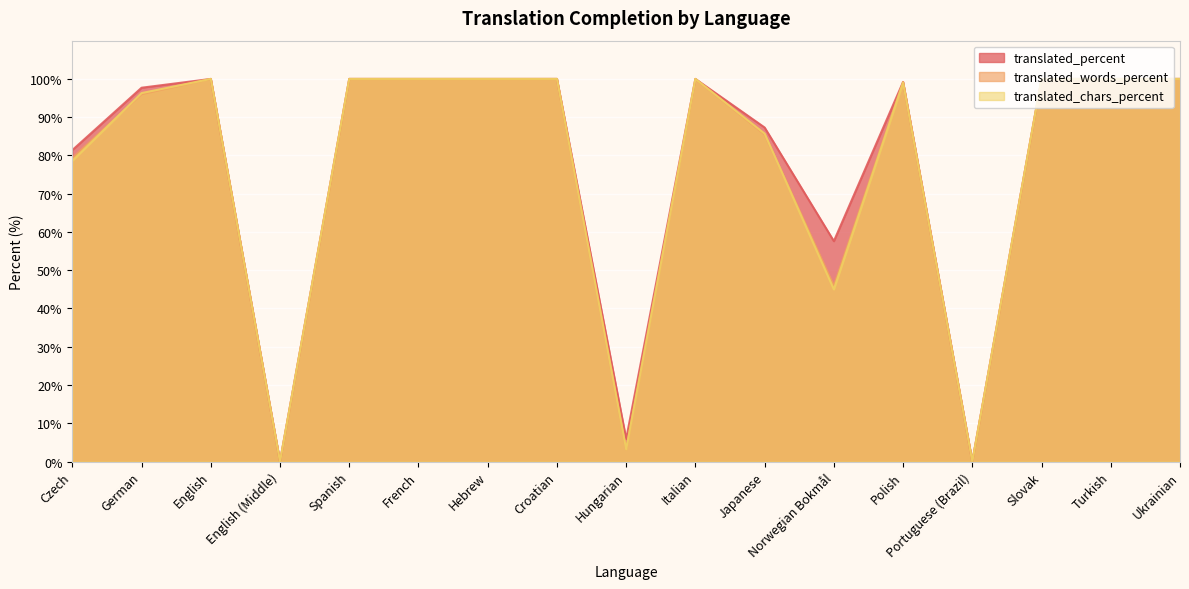

What is the maximum value shown in the chart?

100.0